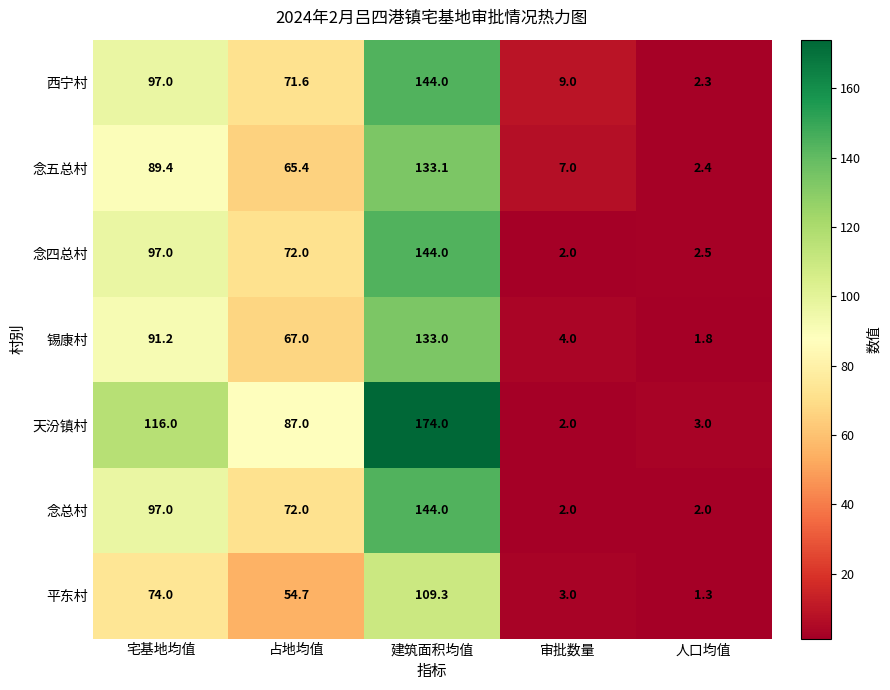

At which category is the sum across all series the highest?

建筑面积均值